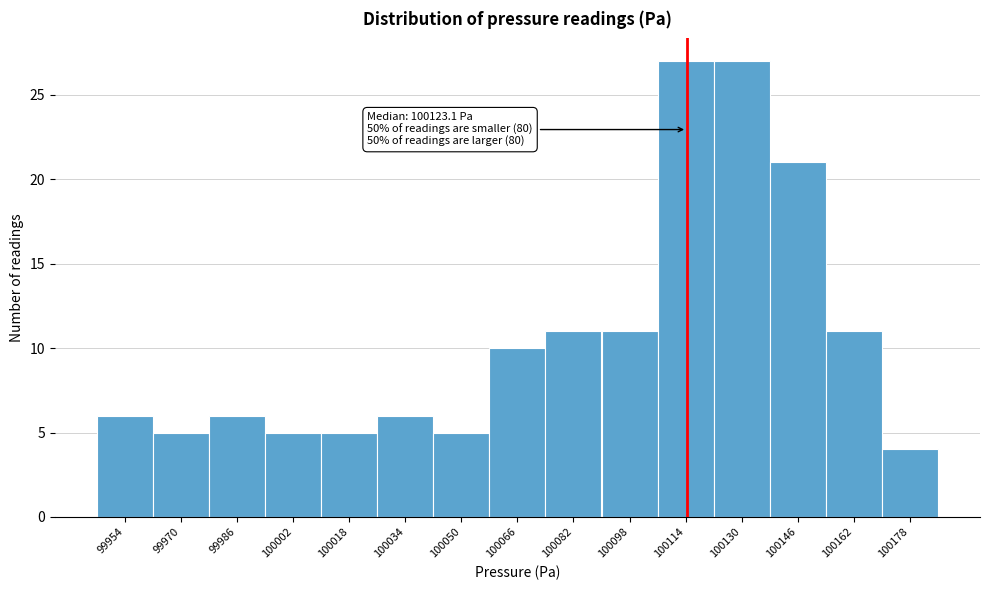

Reading right to left, transcribe all the data shown in this chart.

4	11	21	27	27	11	11	10	5	6	5	5	6	5	6